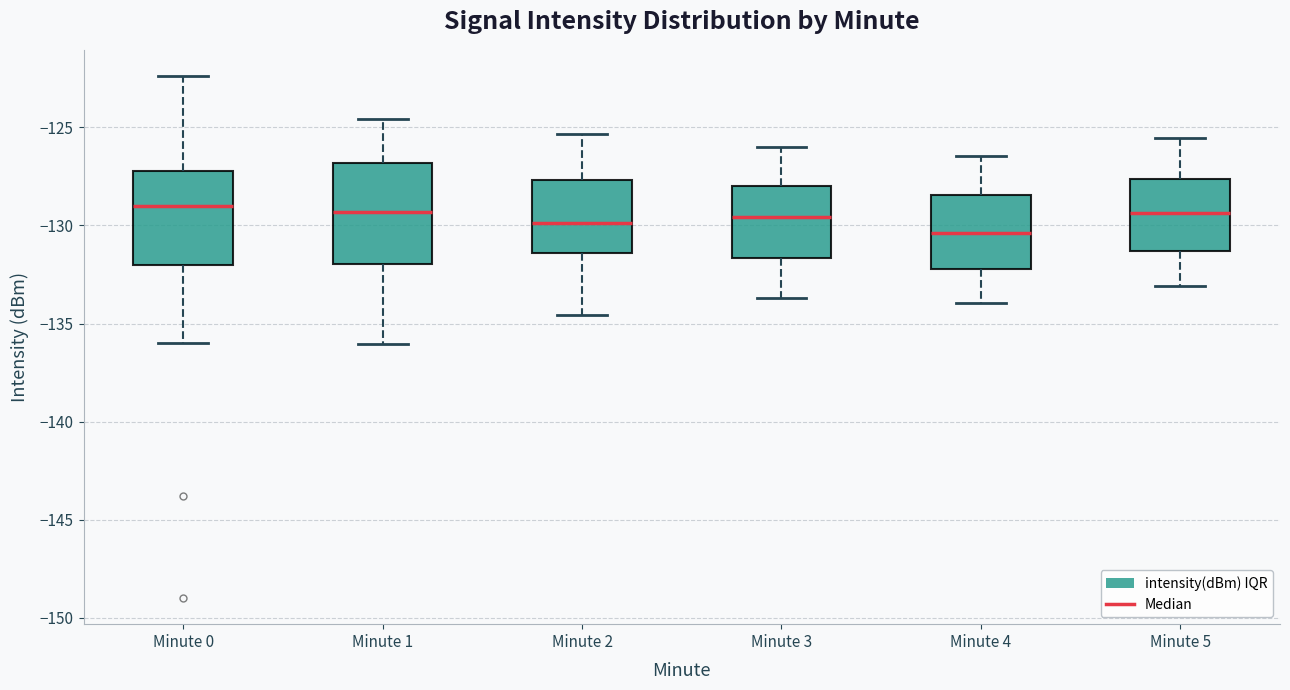

Where does the lower whisker of the box for Minute 4 end on the y-axis? The values are not printed on the chart, so give them approximately, as read against the axis.

-134.0